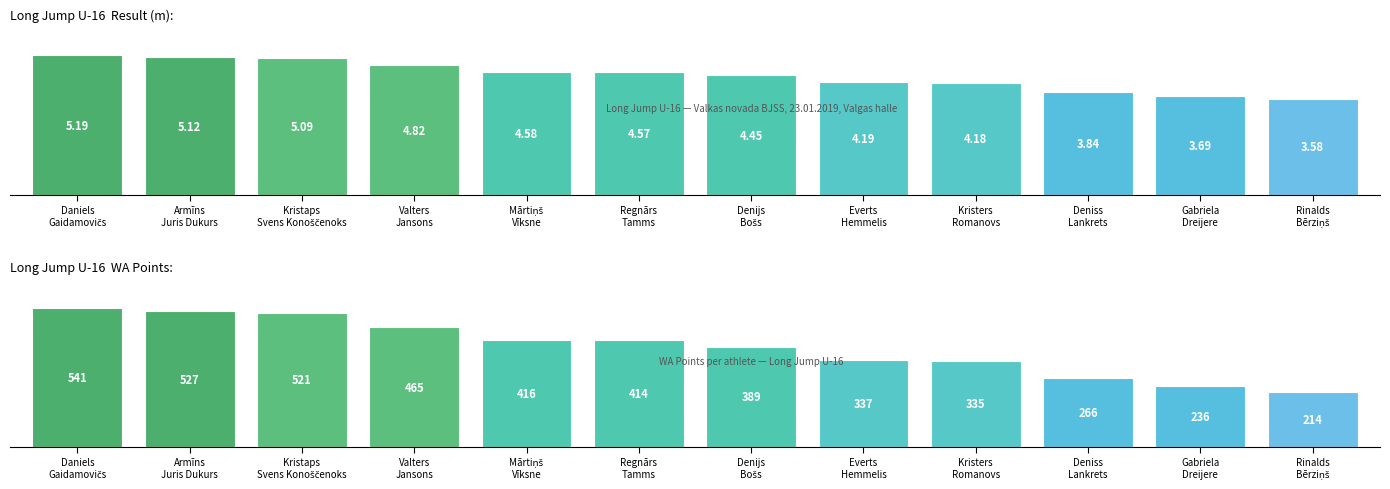

The Result series shows 4.6 at Mārtiņš
Vīksne. True or false?

True